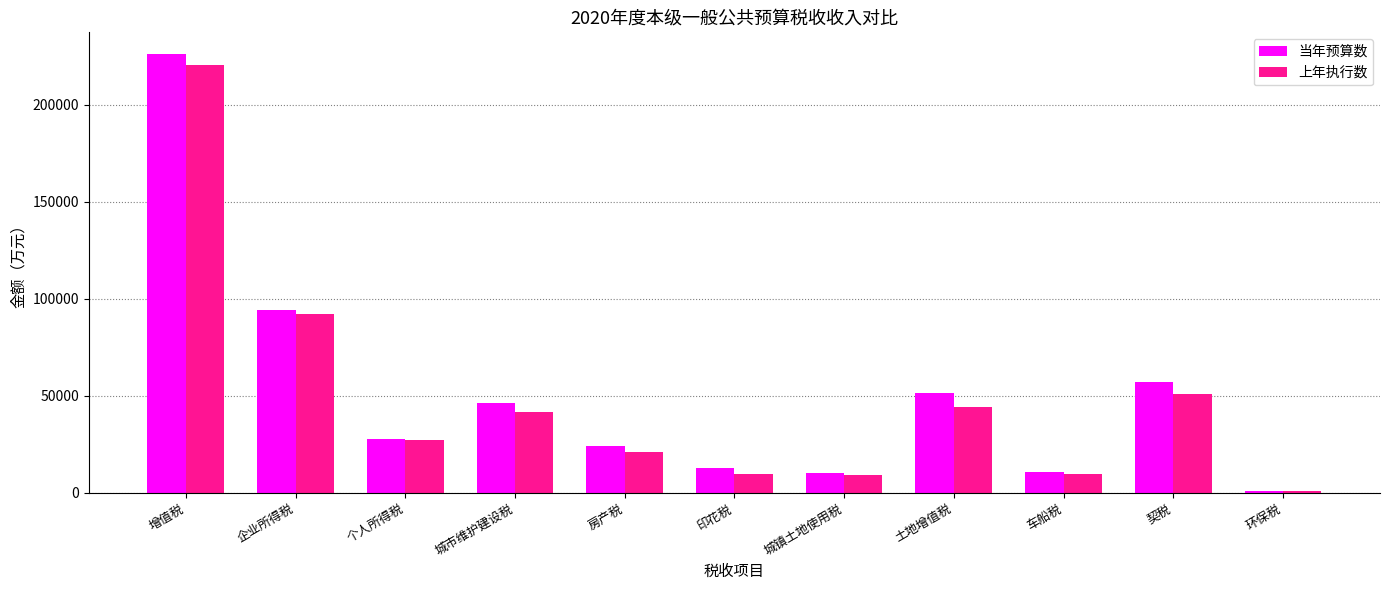

Is it true that 上年执行数 equals 220311 at 增值税?

True